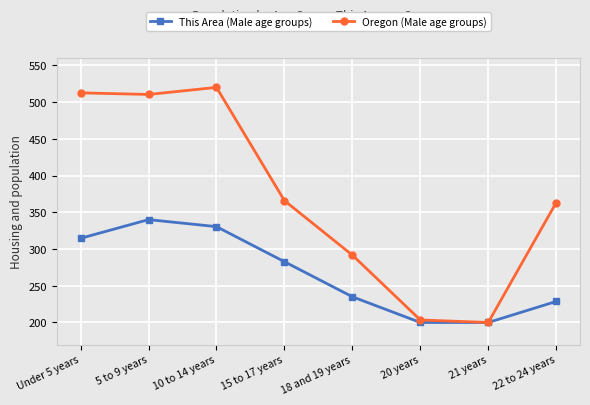

True or false: This Area (Male age groups) has more than 2 points higher than both neighbors.

False